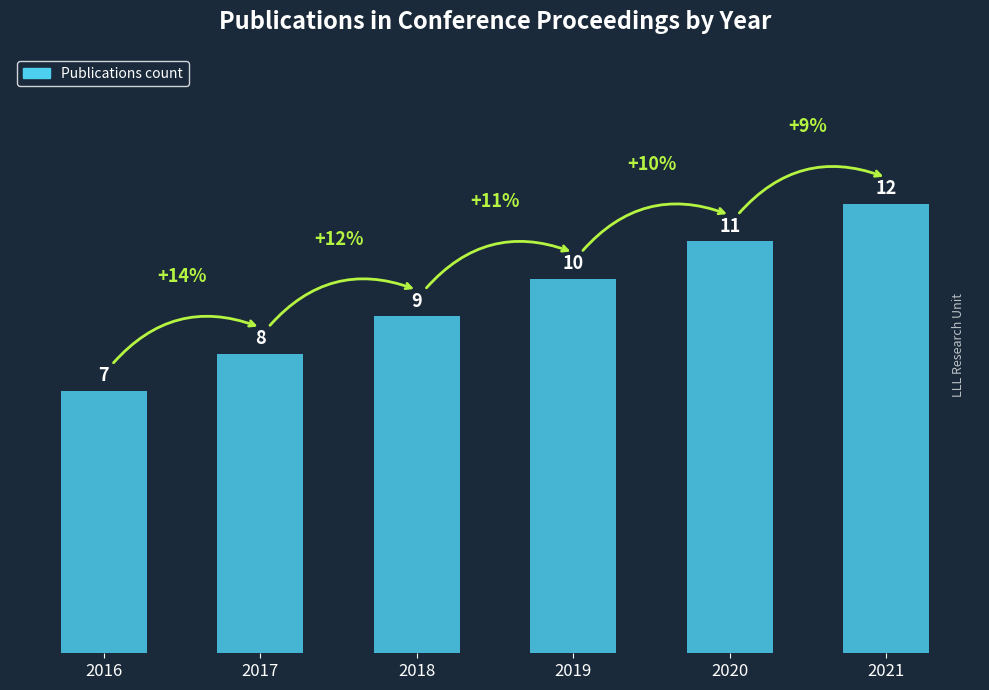

The value at 2021 is 17. True or false?

False